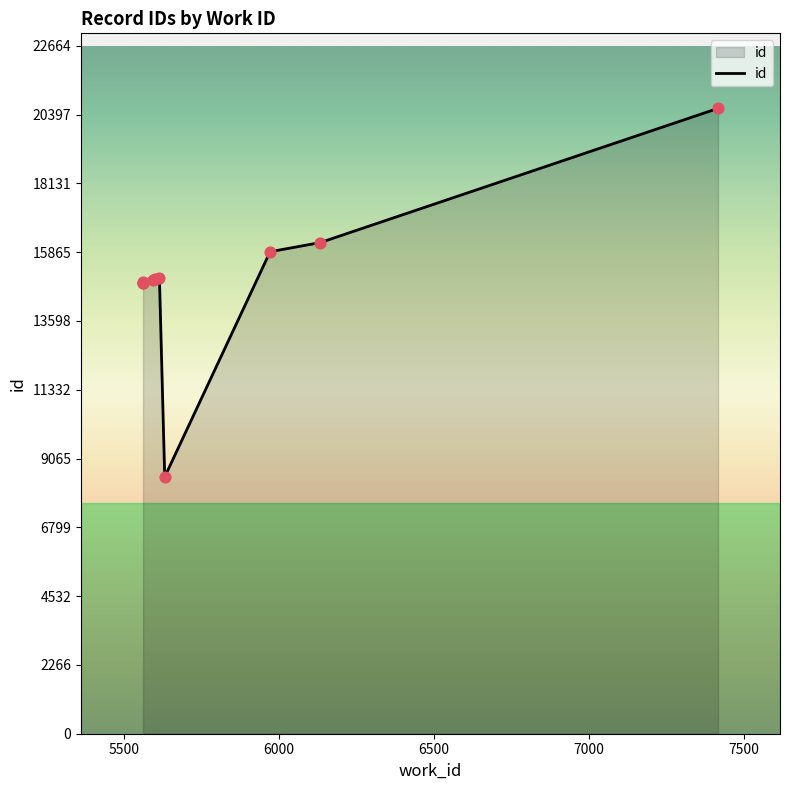

Approximately how many times larger is the value at 5614 compared to 5561?

1.0